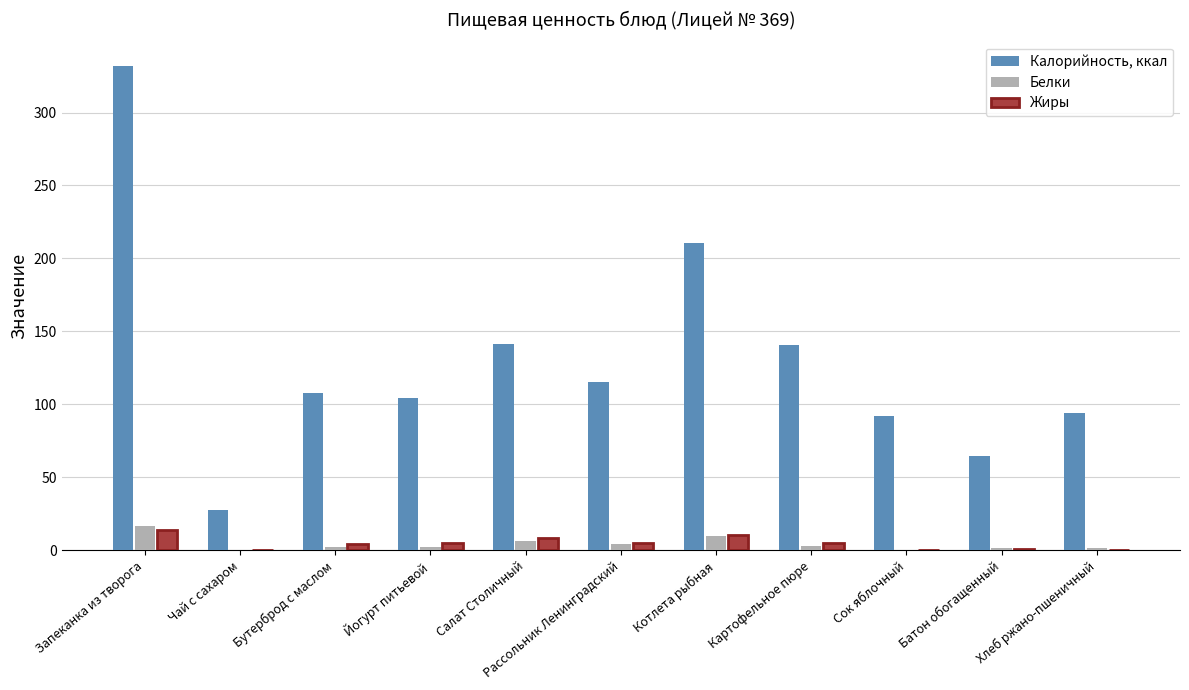

What is the sum of all Жиры values?

54.0